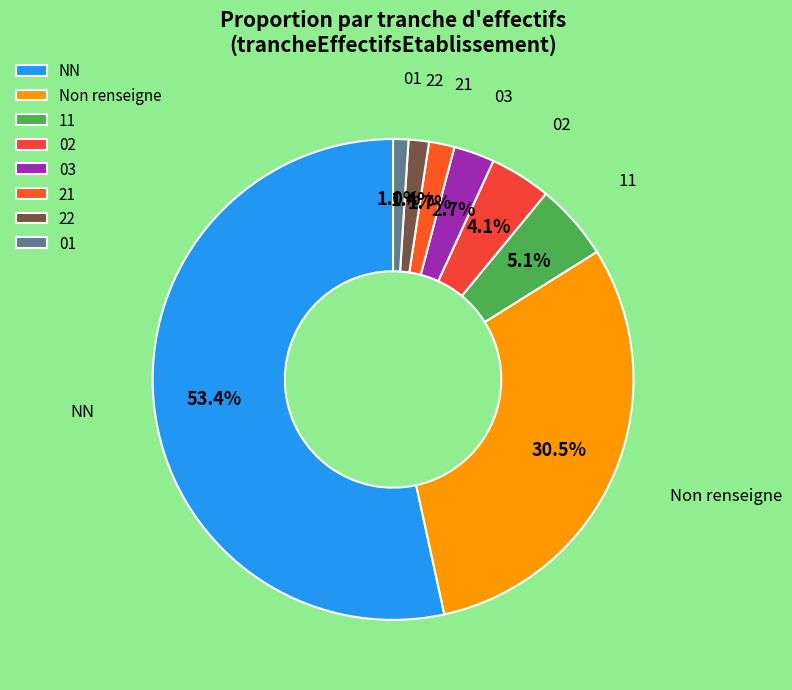

What is the majority slice?

NN